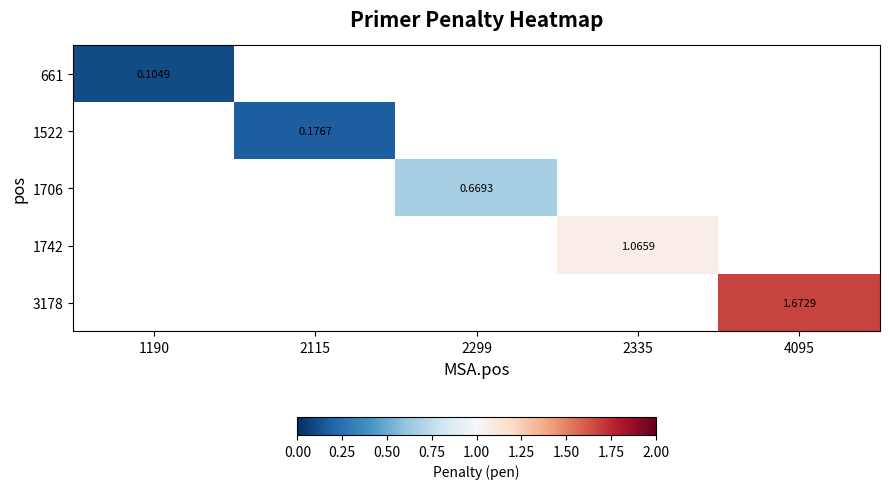

Which label corresponds to the largest value in the chart?

4095